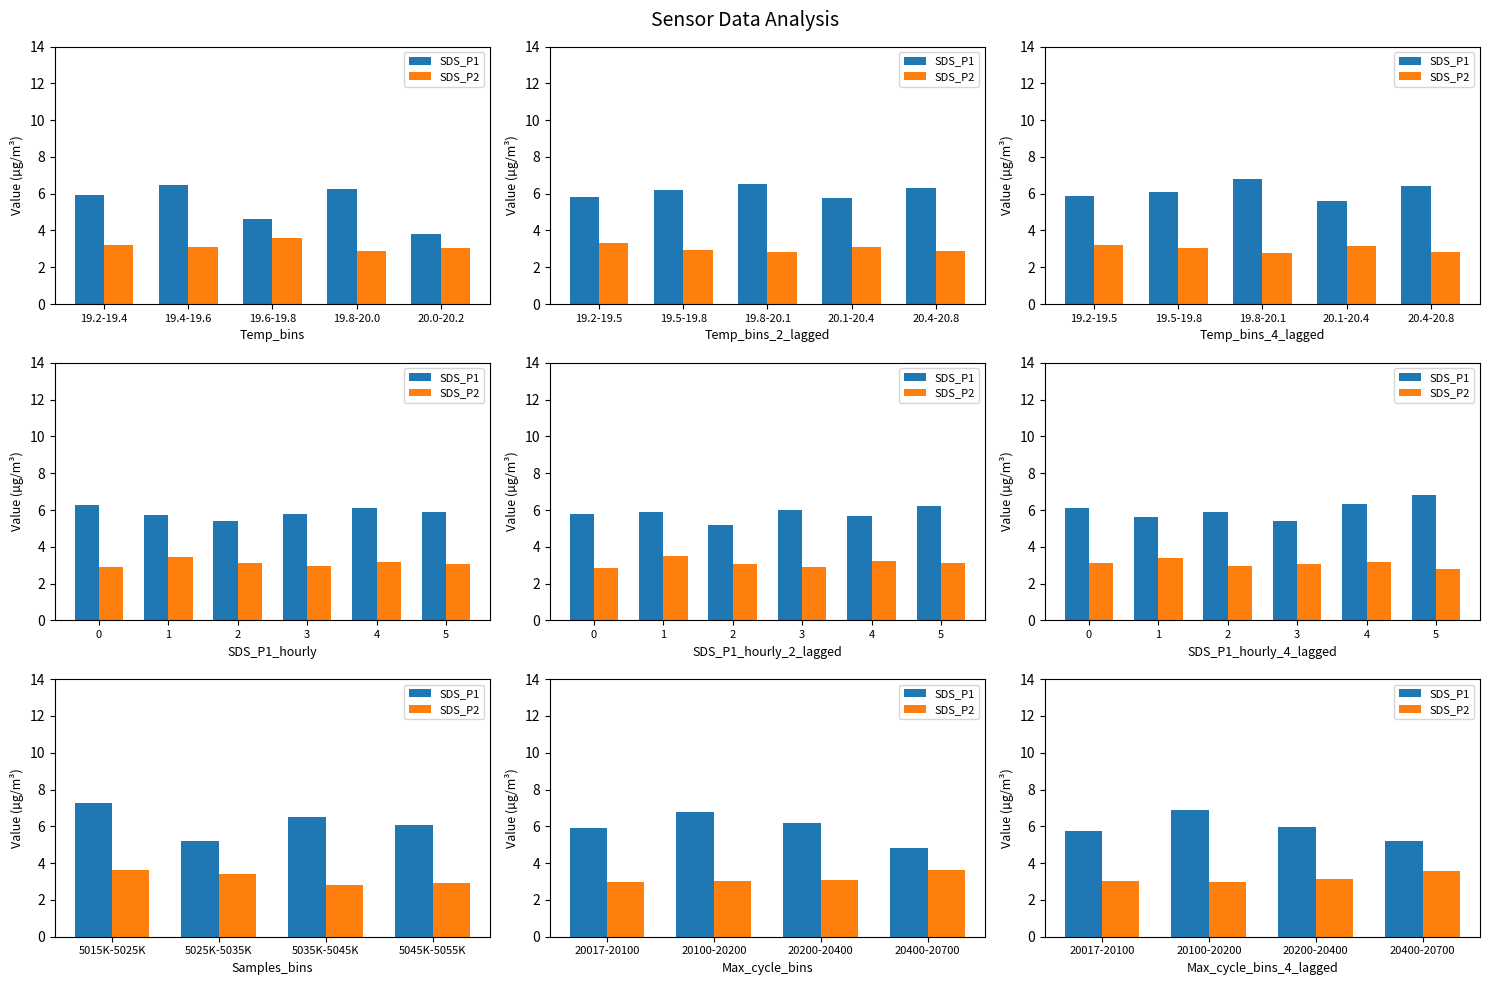

Which series has the largest range (max minus min)?

SDS_P1